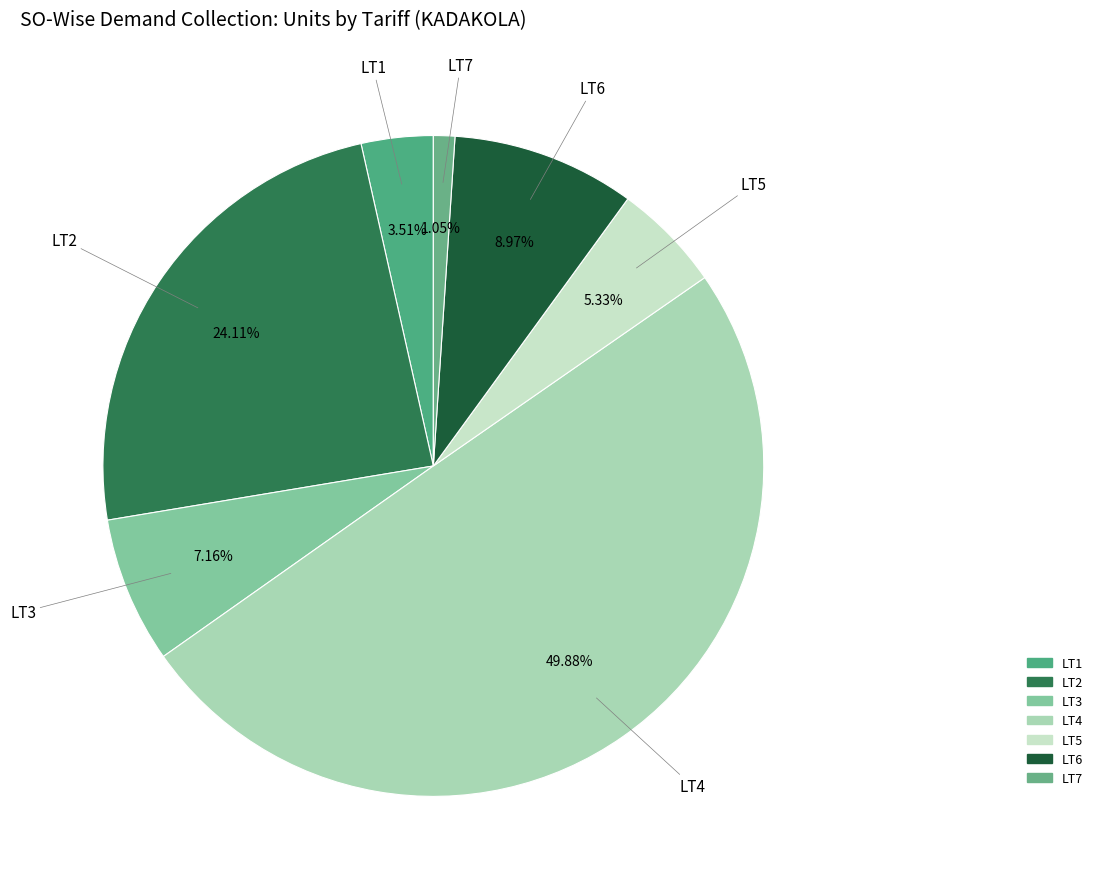

How many segments does this pie chart have?

7